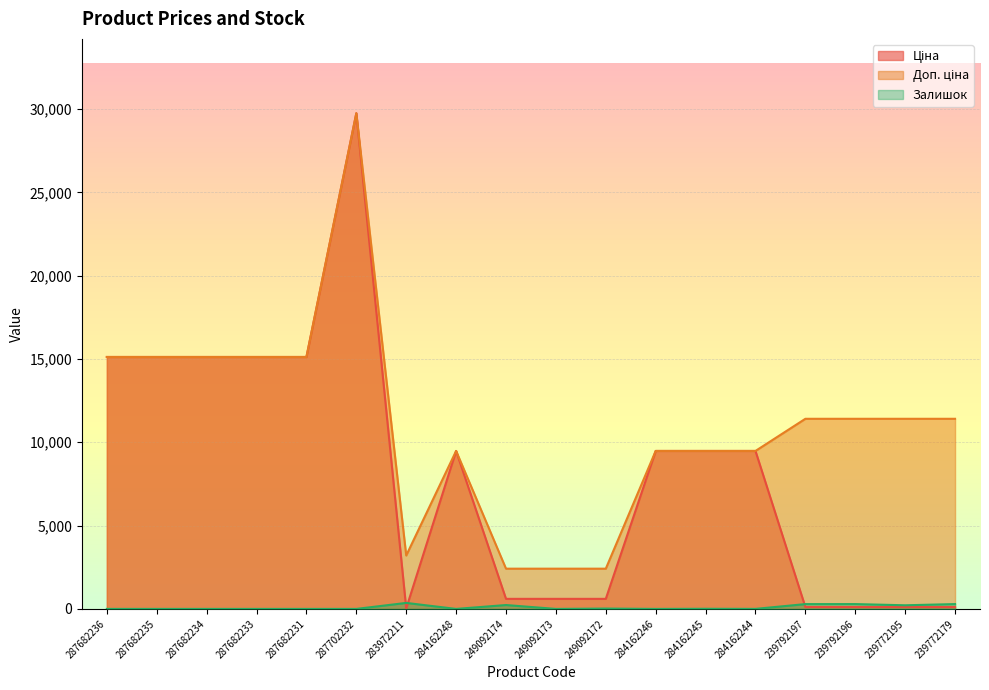

Reading right to left, transcribe all the data shown in this chart.

Ціна: 114.1	114.1	114.1	114.1	9480.1	9480.1	9480.1	603.7	603.7	603.7	9480.1	32.0	29747.2	15120.0	15120.0	15120.0	15120.0	15120.0
Доп. ціна: 11410.0	11410.0	11410.0	11410.0	9480.1	9480.1	9480.1	2414.8	2414.8	2414.8	9480.1	3205.0	29747.2	15120.0	15120.0	15120.0	15120.0	15120.0
Залишок: 290.0	218.0	290.0	289.0	2.0	8.0	0.0	21.0	0.0	233.0	0.0	360.0	0.0	0.0	0.0	0.0	0.0	0.0